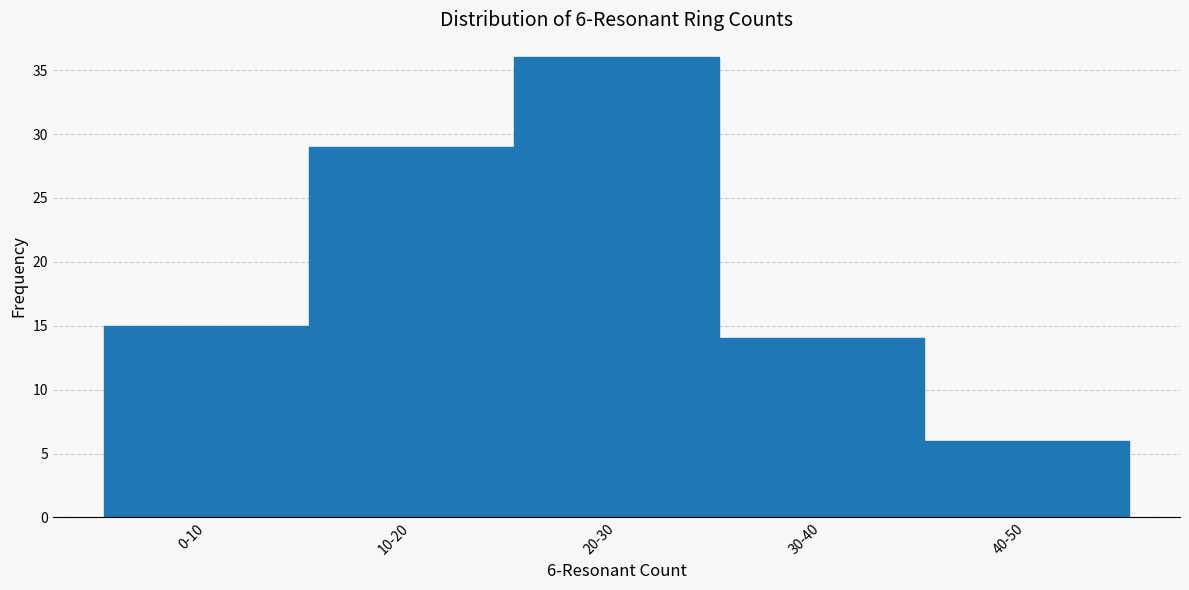

Reading right to left, list all the values displayed in this chart.

40-50=6	30-40=14	20-30=36	10-20=29	0-10=15